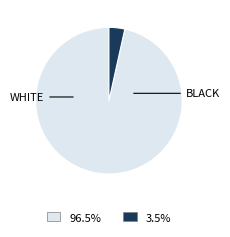

Does any single category account for the majority?

Yes